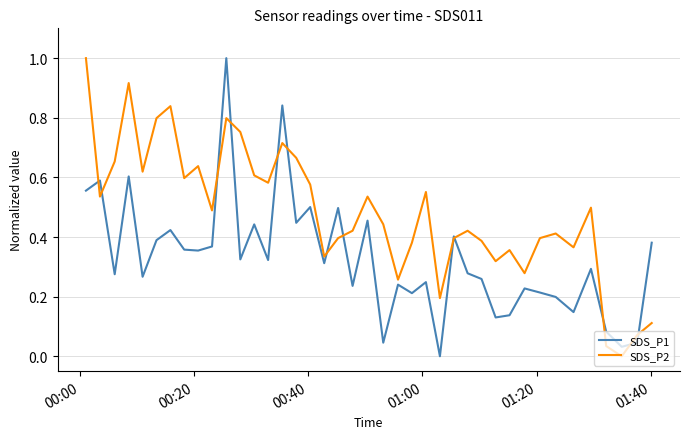

Which series has the largest total across all categories?

SDS_P2